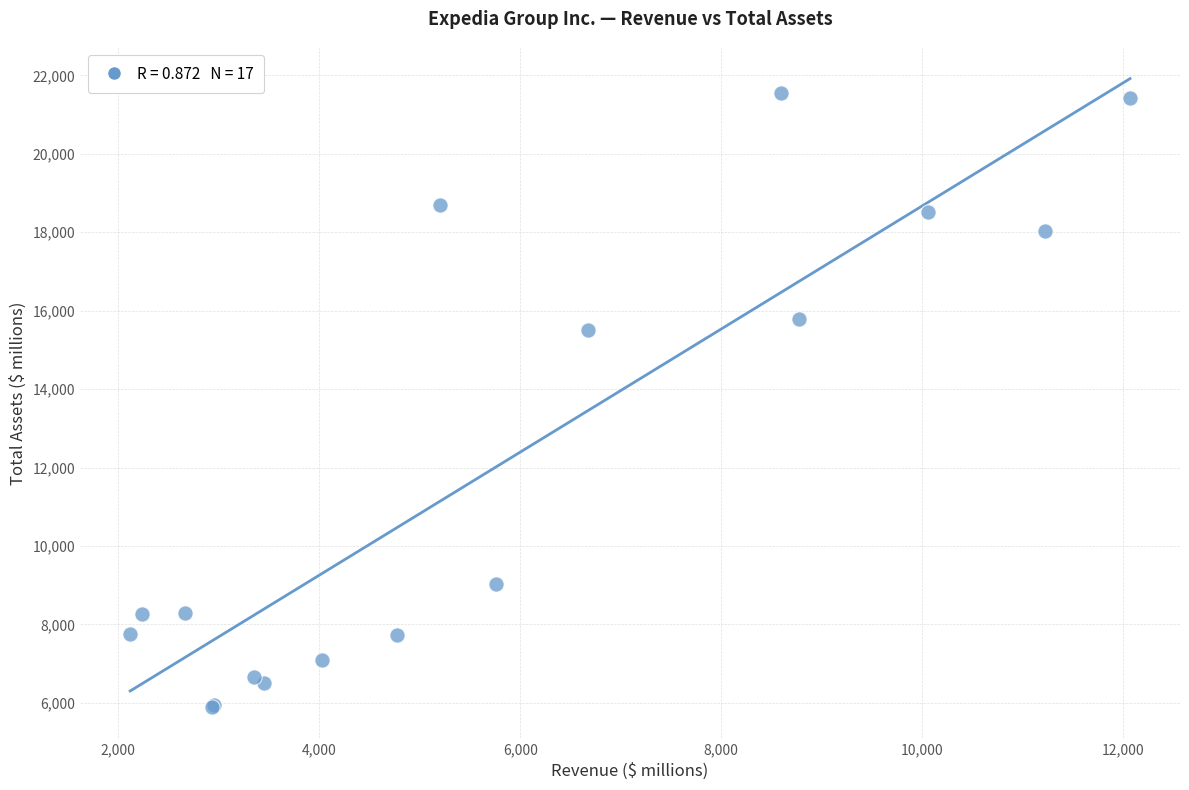

What Y value in the scatter plot is closest to 13721?

15504